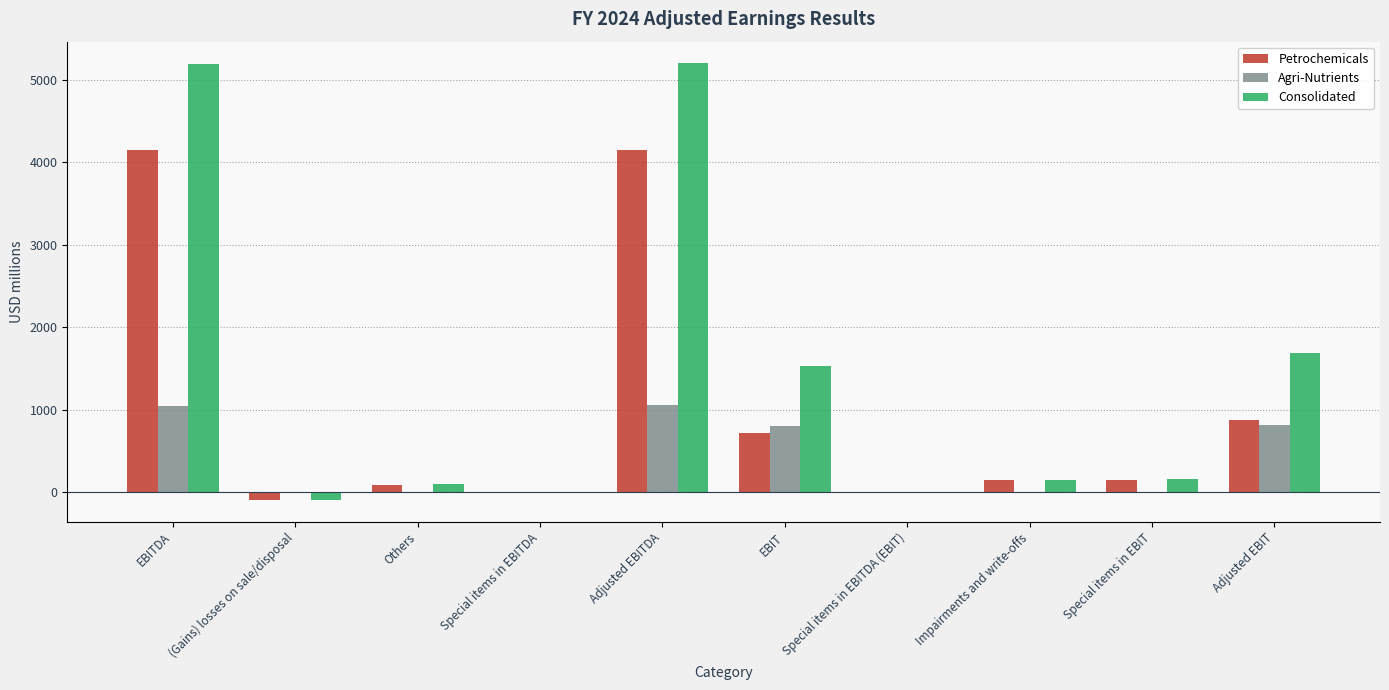

Where does the Agri-Nutrients series first go above 8?

EBITDA